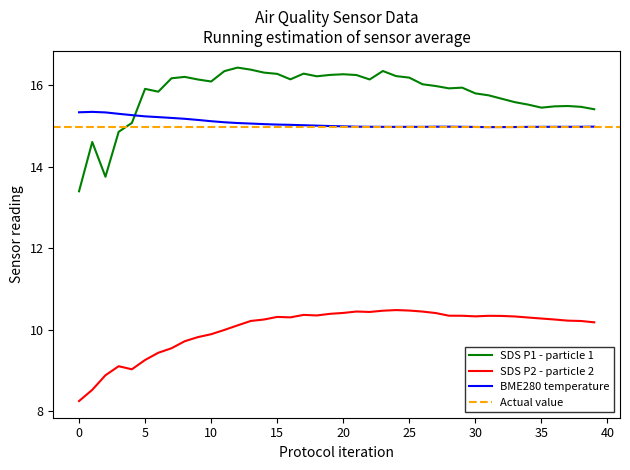

Does the chart have visible grid lines?

No